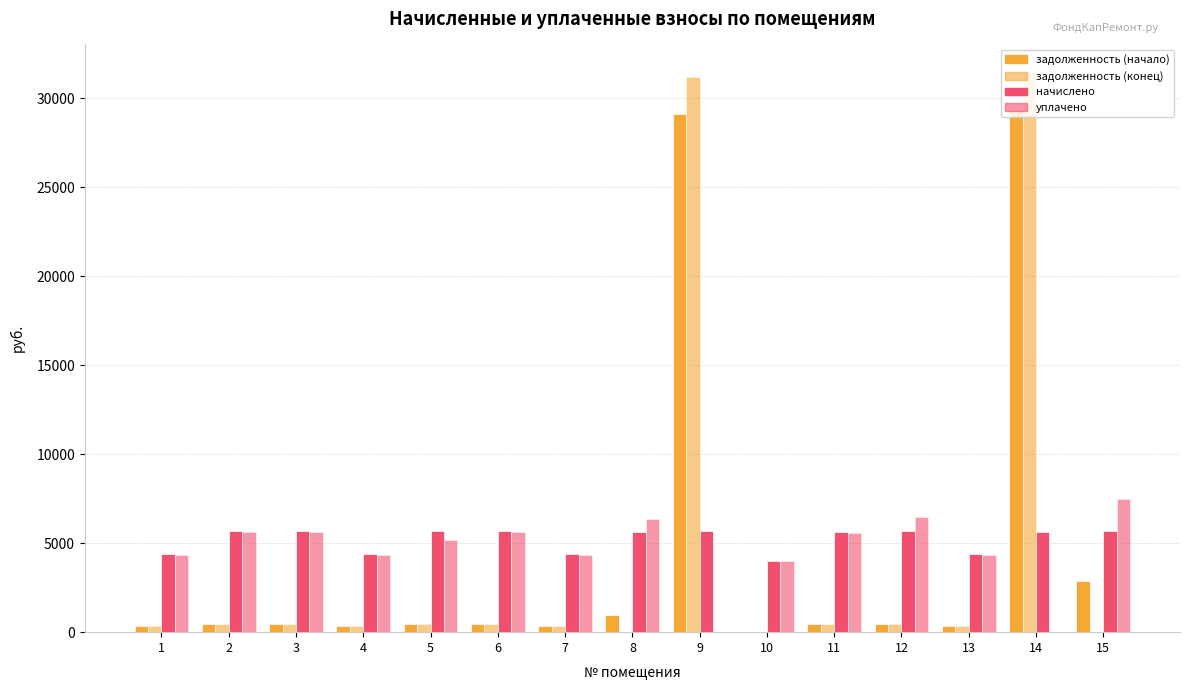

Does the chart contain stacked bars?

No